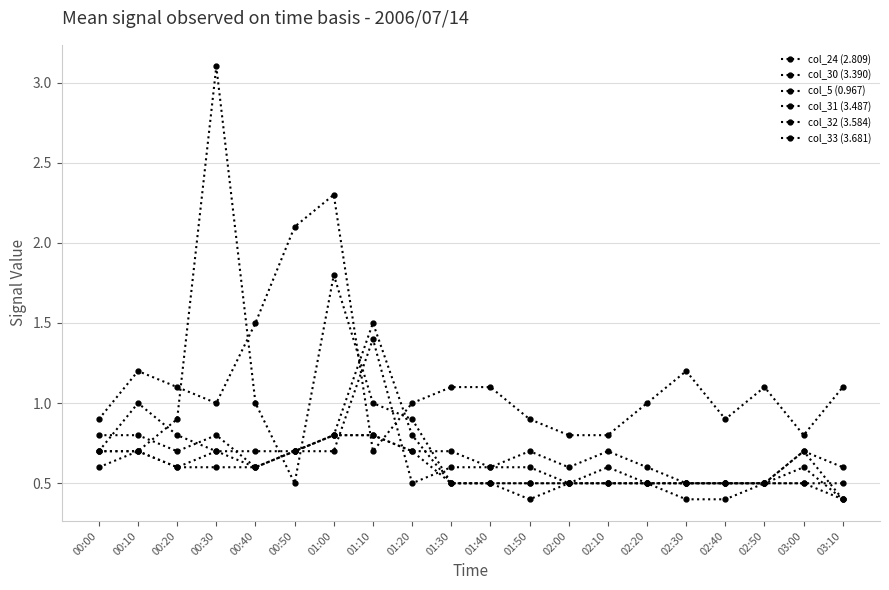

At which label is col_32 (3.584) closest to 0?

03:10